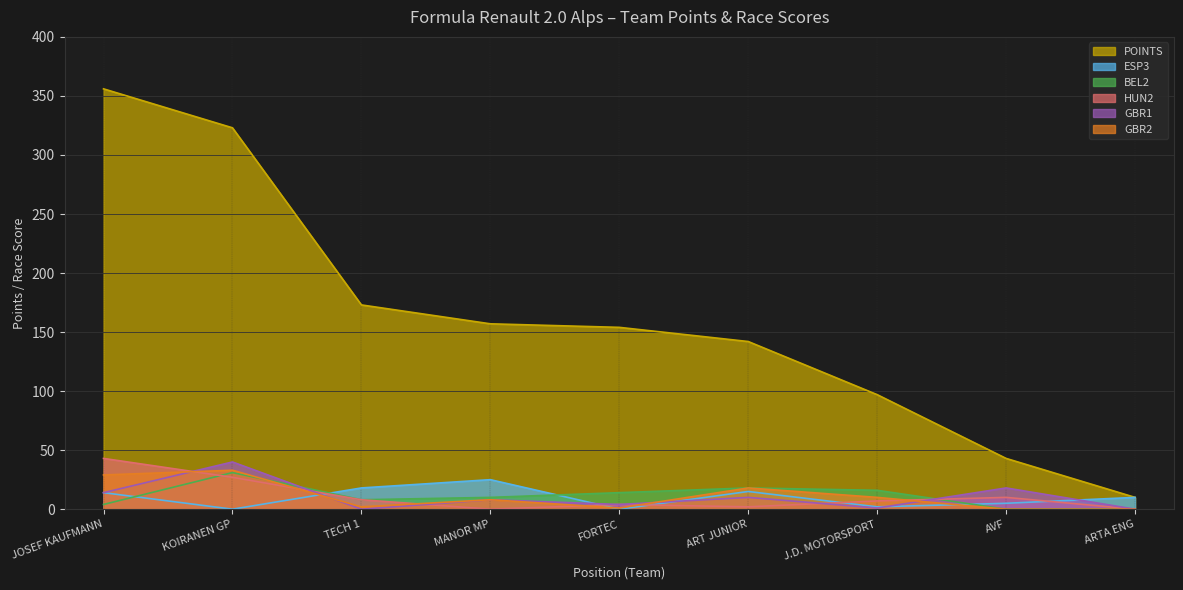

List the series in order of their peak value, highest first.

POINTS, HUN2, GBR1, GBR2, BEL2, ESP3